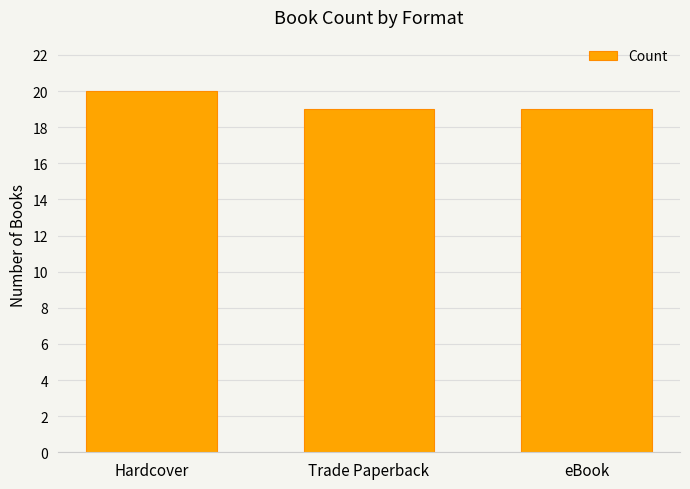

Is it true that the value at eBook is 19?

True